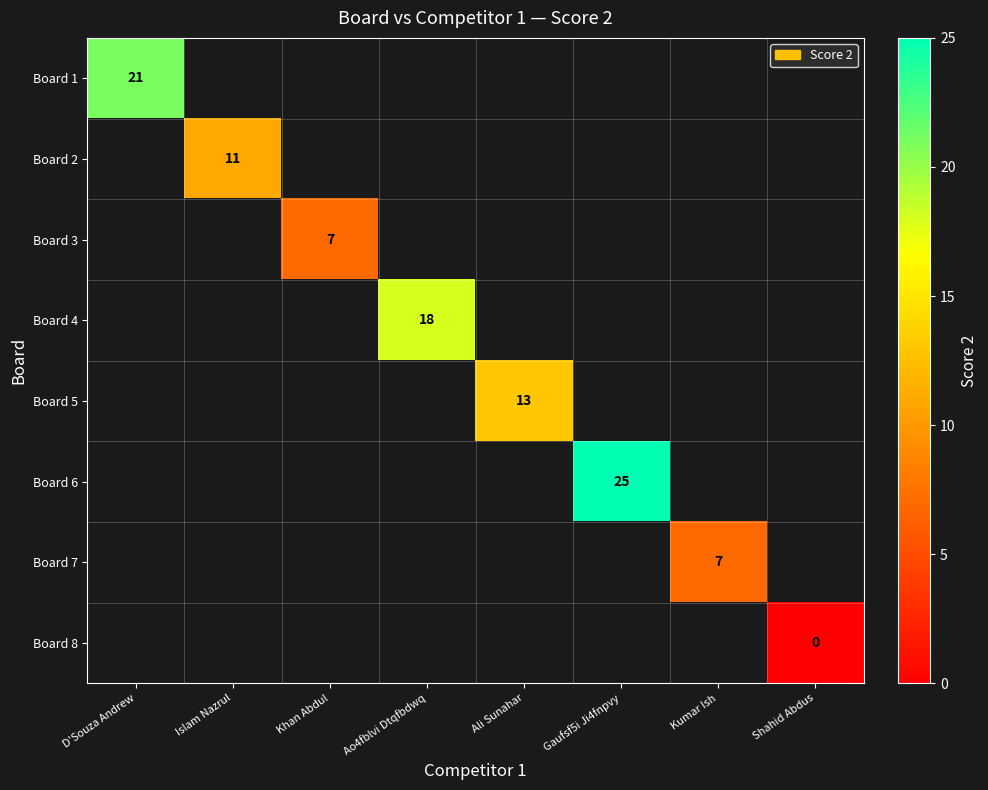

The Board 6 series shows 25 at Gaufsf5i Ji4fnpvy. True or false?

True